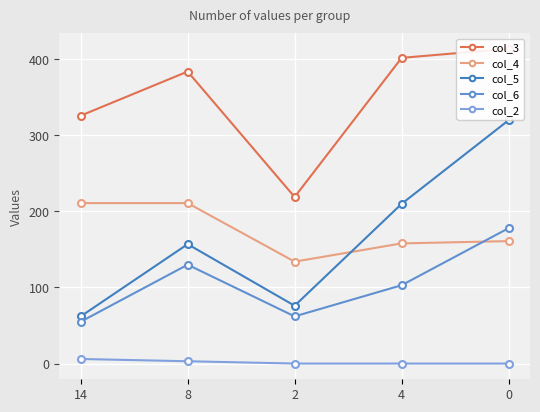

What is the difference between the second highest and second lowest values in the col_5 series?

134